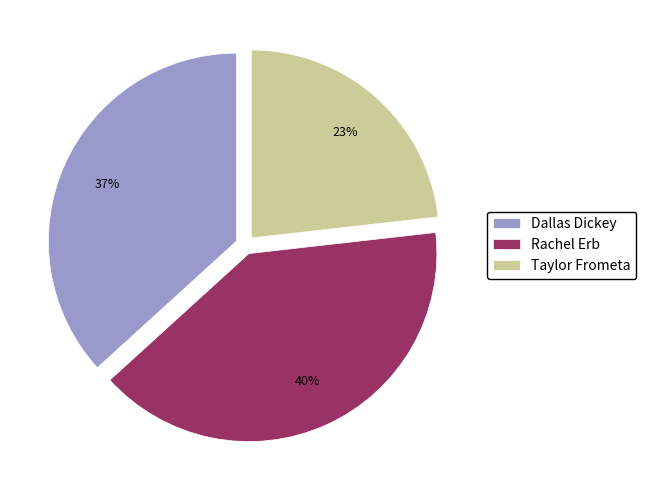

Is the sum of Dallas Dickey and Rachel Erb greater than half?

Yes